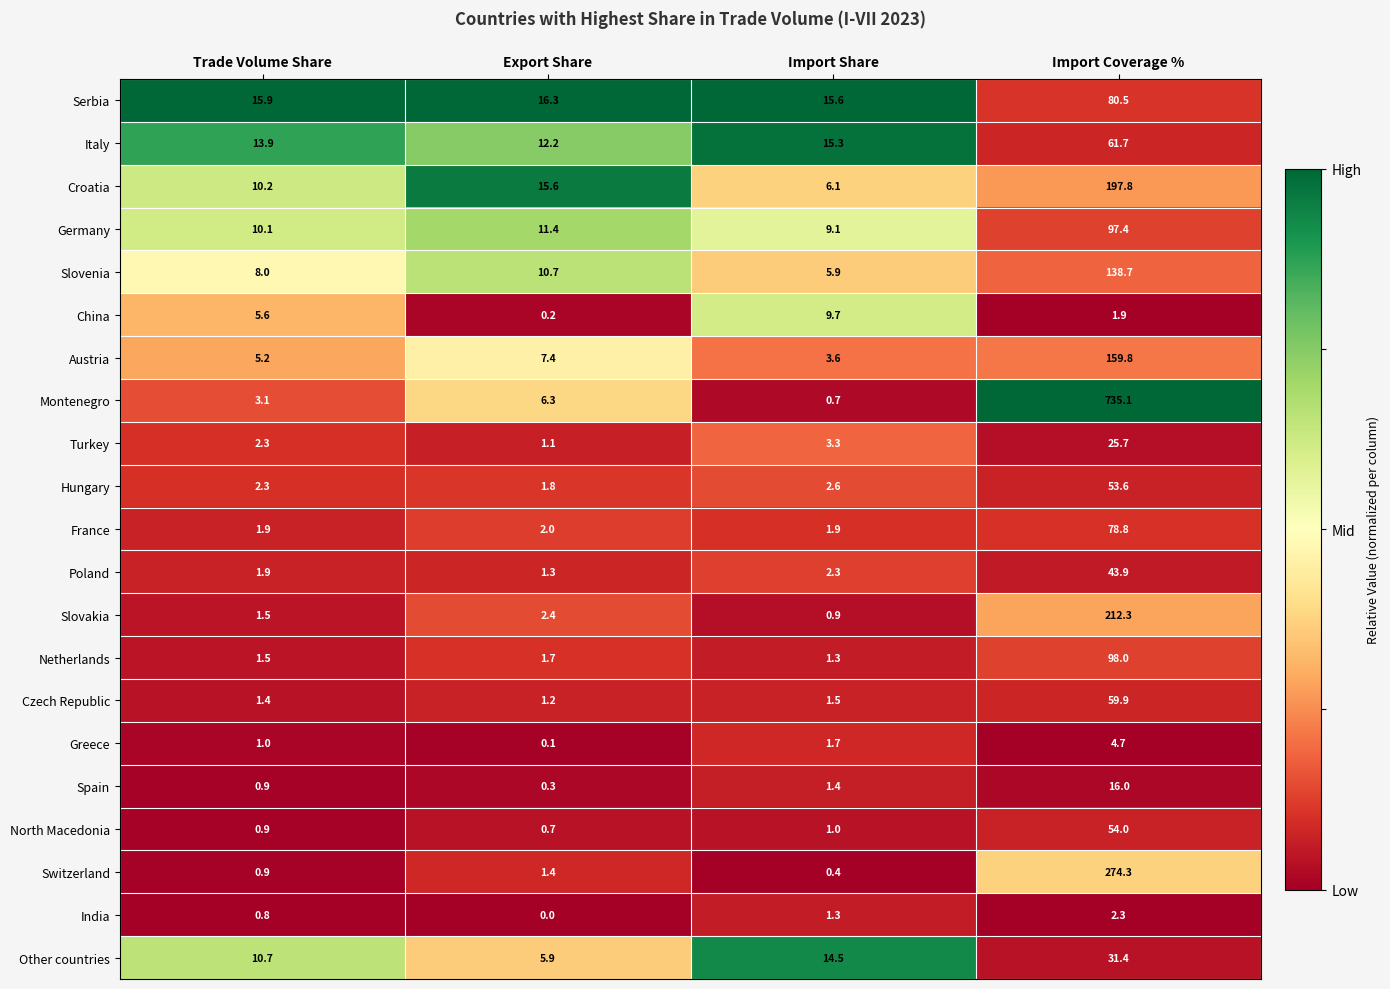

At which category is the sum across all series the highest?

Import Coverage %